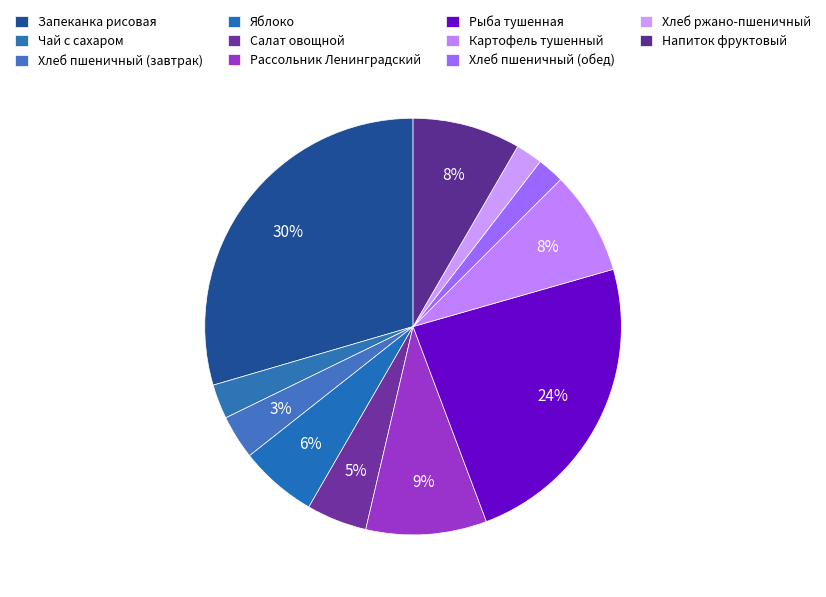

Which slice is the largest?

Запеканка рисовая